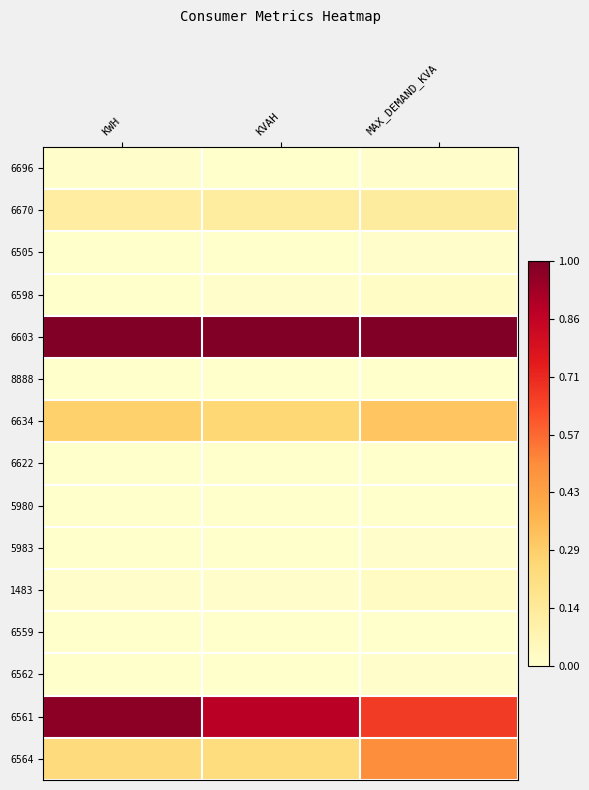

What is the difference between the highest and lowest values at MAX_DEMAND_KVA?

1.0